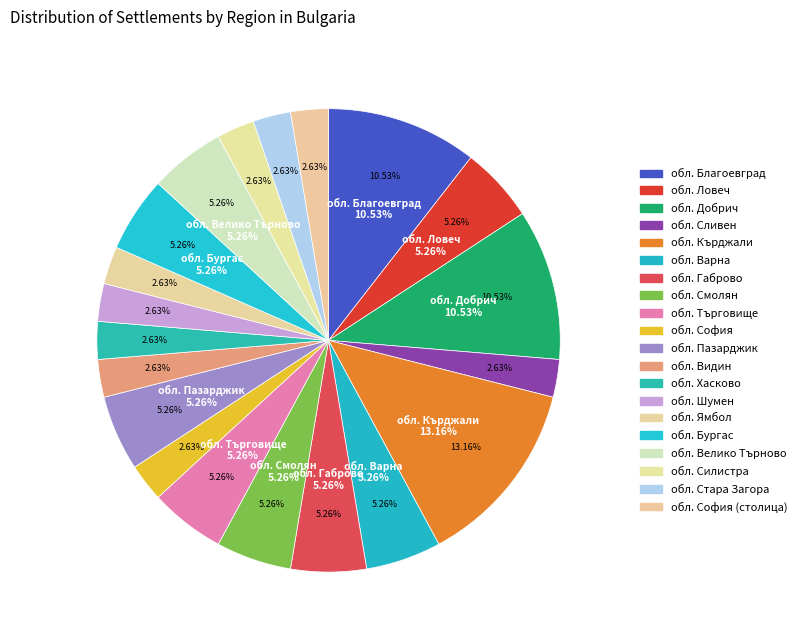

How many segments does this pie chart have?

20